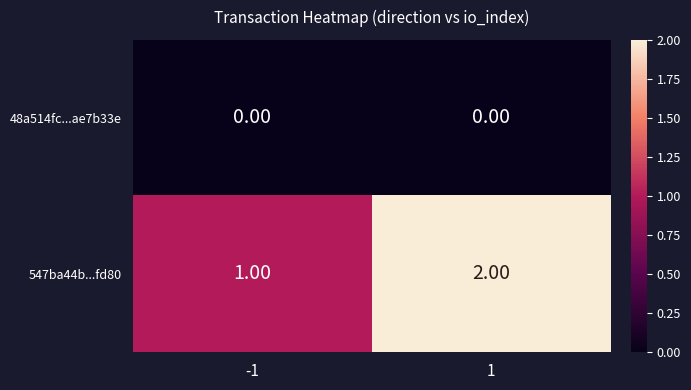

Which series changed the most between -1 and 1?

547ba44b...fd80